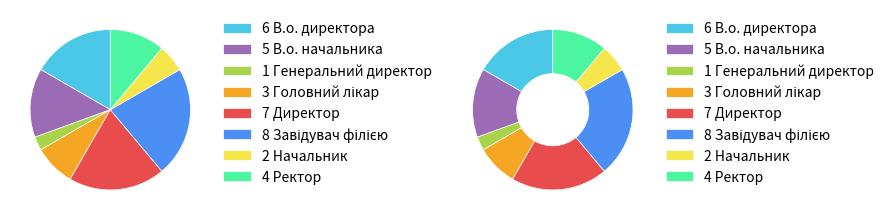

To the nearest percent, what is the average slice percentage?

12%